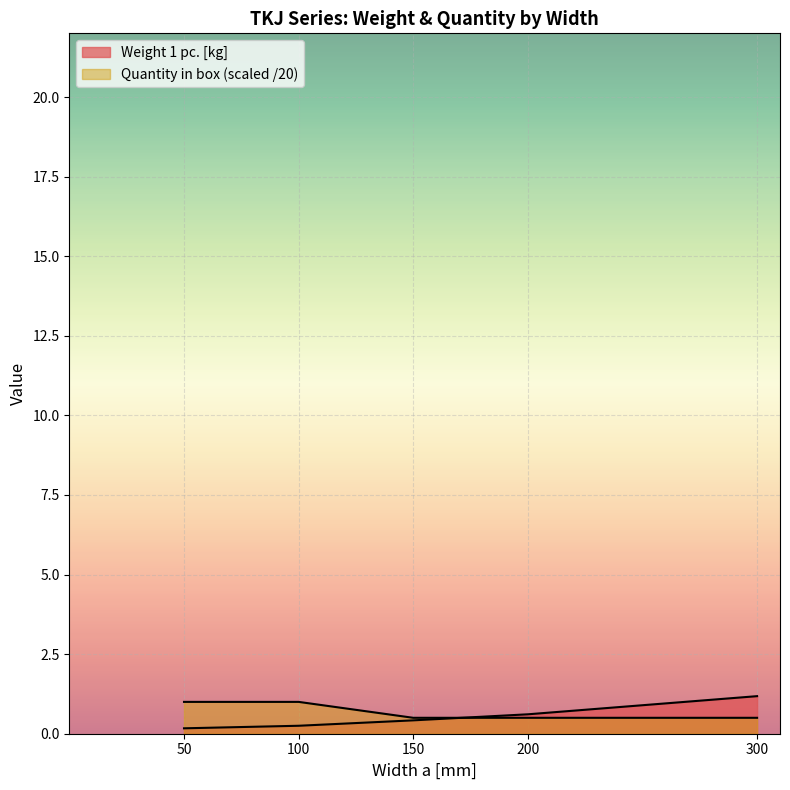

Read the Quantity in box value at 100.

1.0